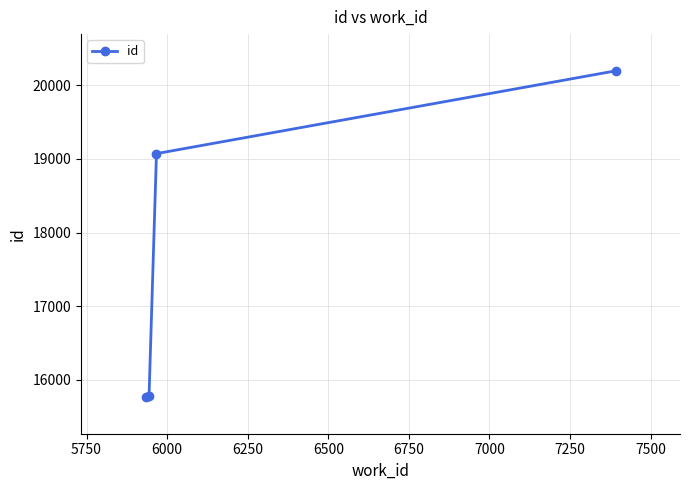

What is the minimum value shown in the chart?

15764